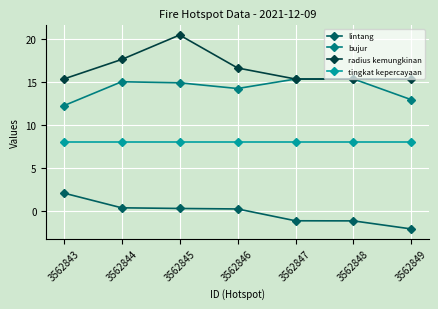

What is the maximum value for radius kemungkinan?

20.5